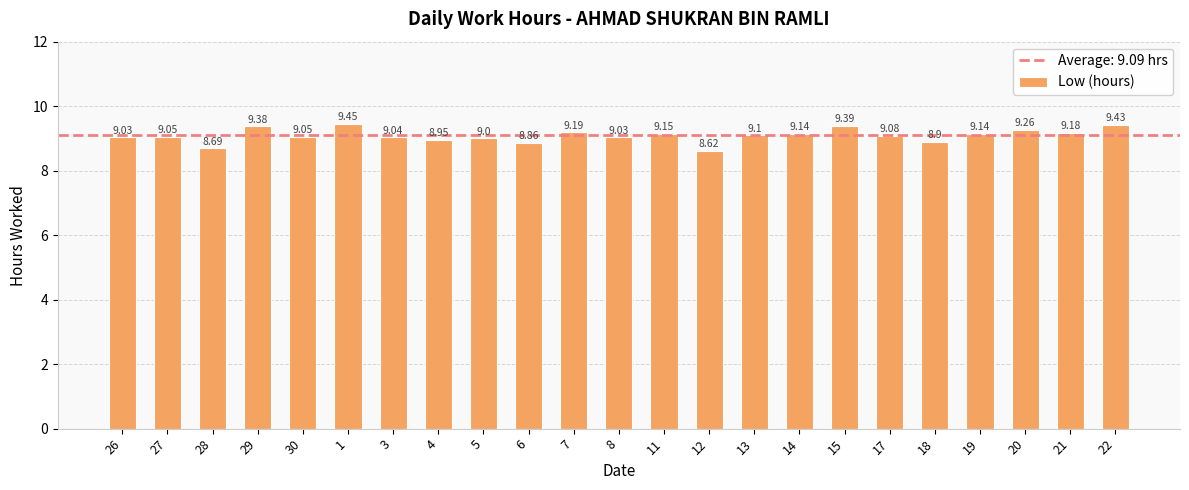

What is the label of the 18th bar from the right?

1